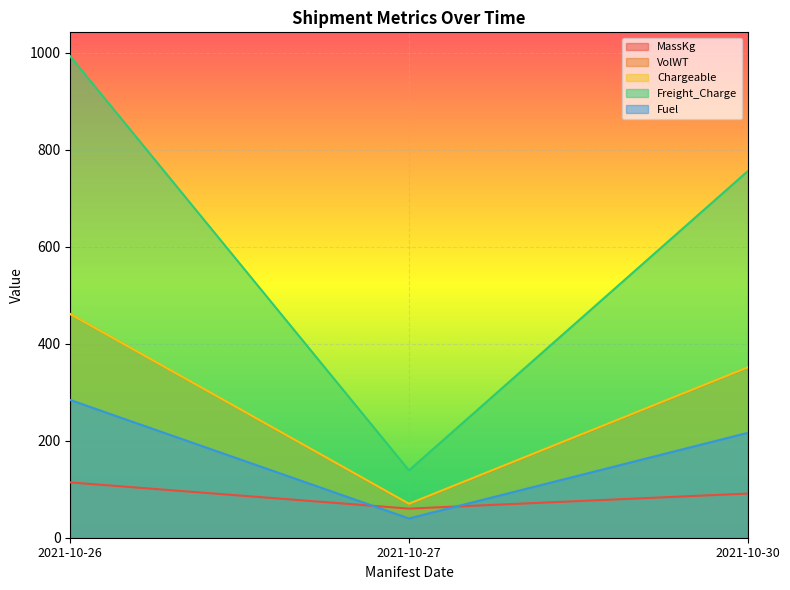

What is the greatest value displayed?

992.0